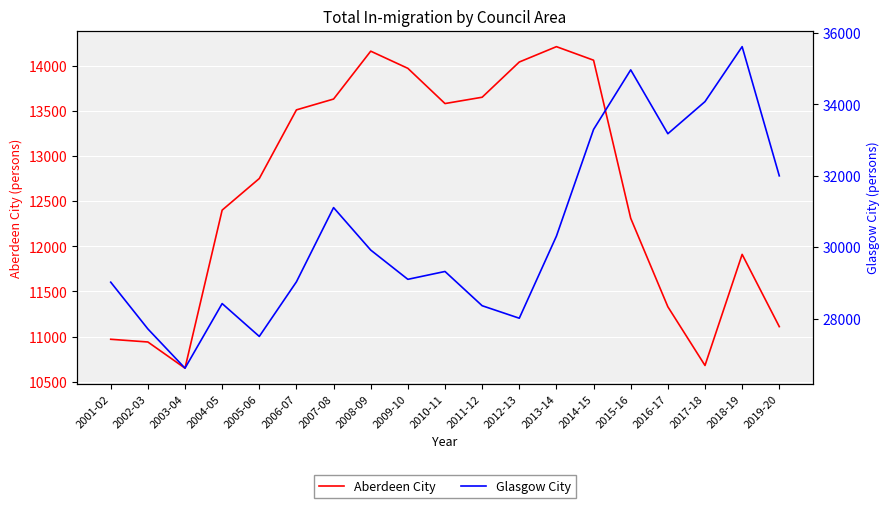

True or false: Aberdeen City has a value of 19072 at 2005-06.

False